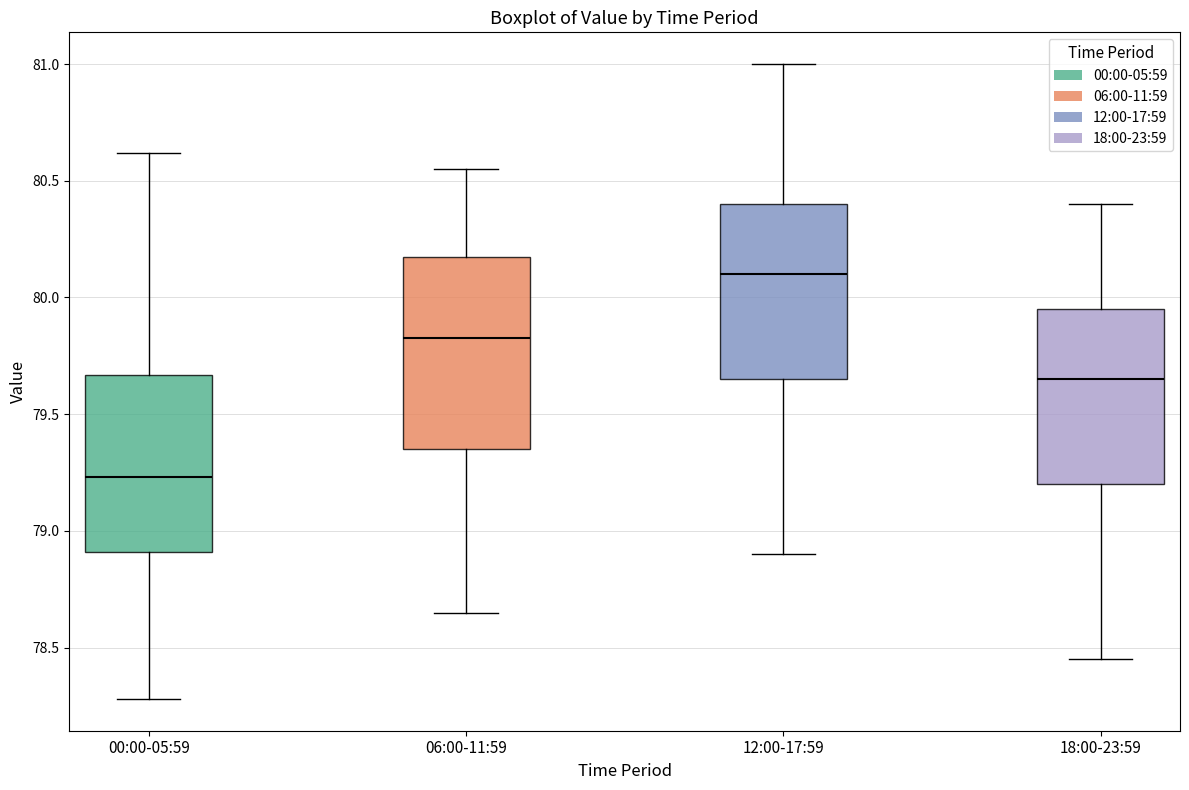

Which box's median line is the highest?

12:00-17:59